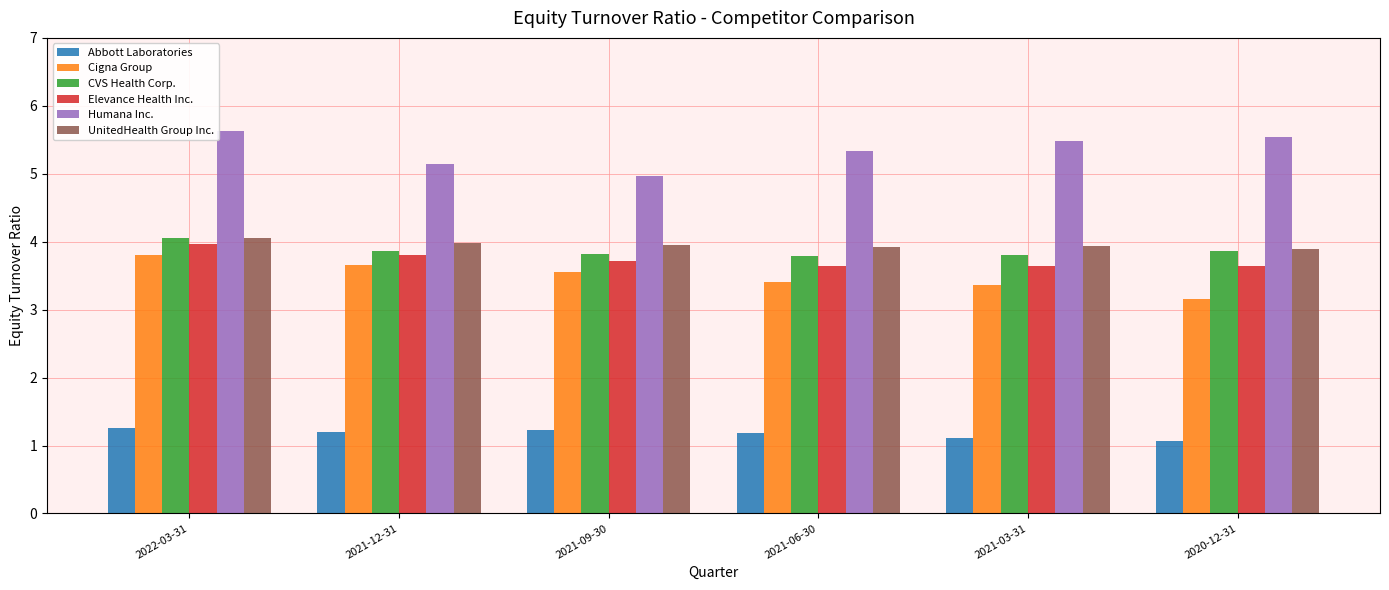

How many Abbott Laboratories values are between 1 and 2?

6